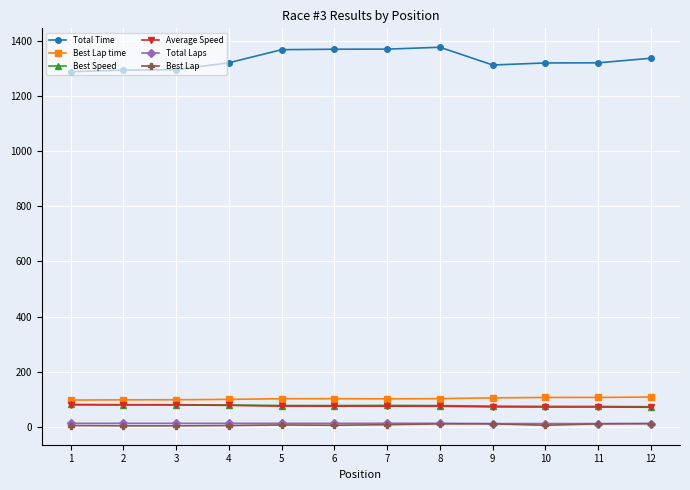

How many Total Laps values are between 12 and 13?

12